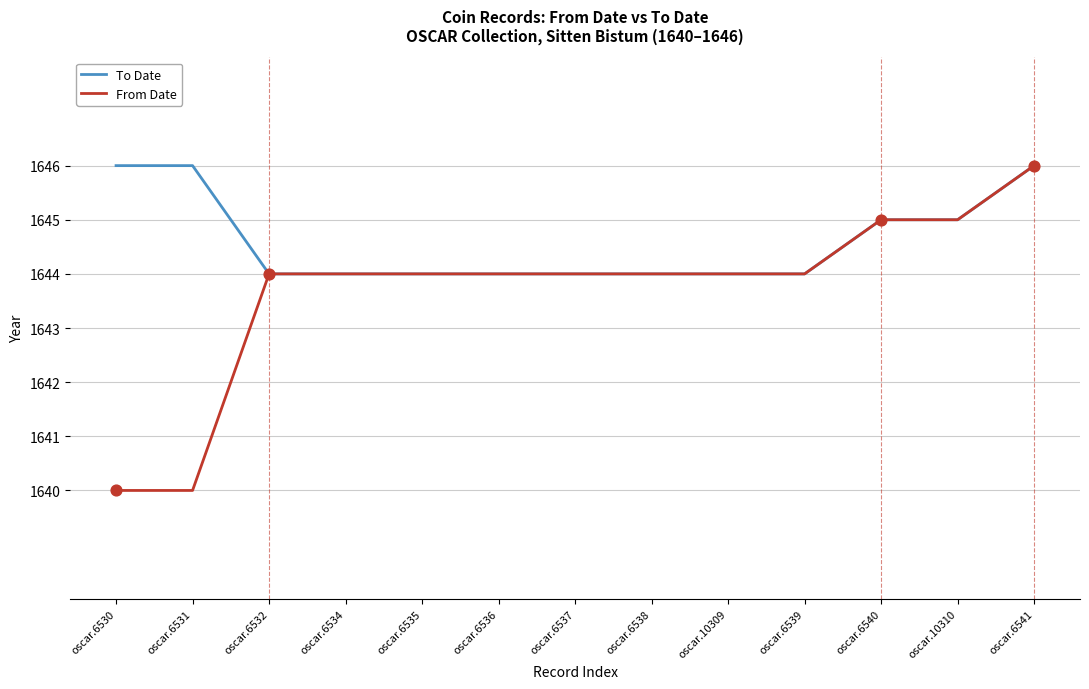

What are all the series names shown in the legend?

To Date, From Date